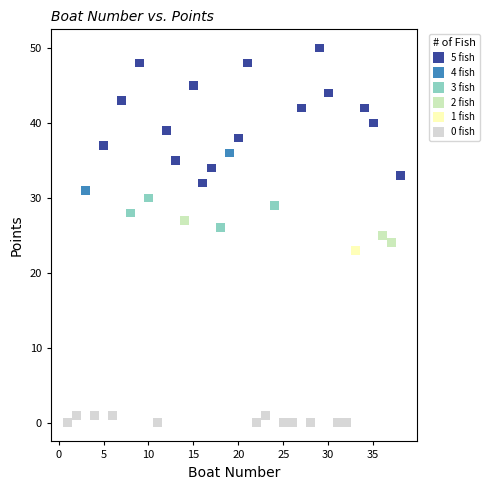

Which series reaches the minimum Y coordinate?

0 fish